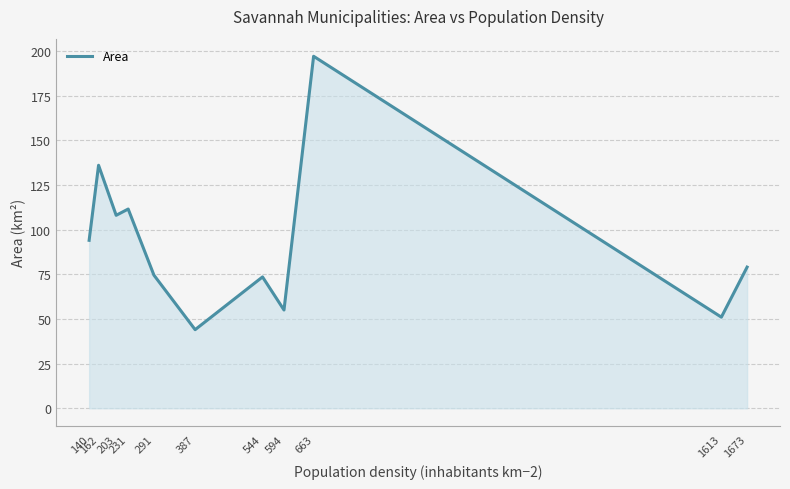

What is the smallest value displayed?

44.0